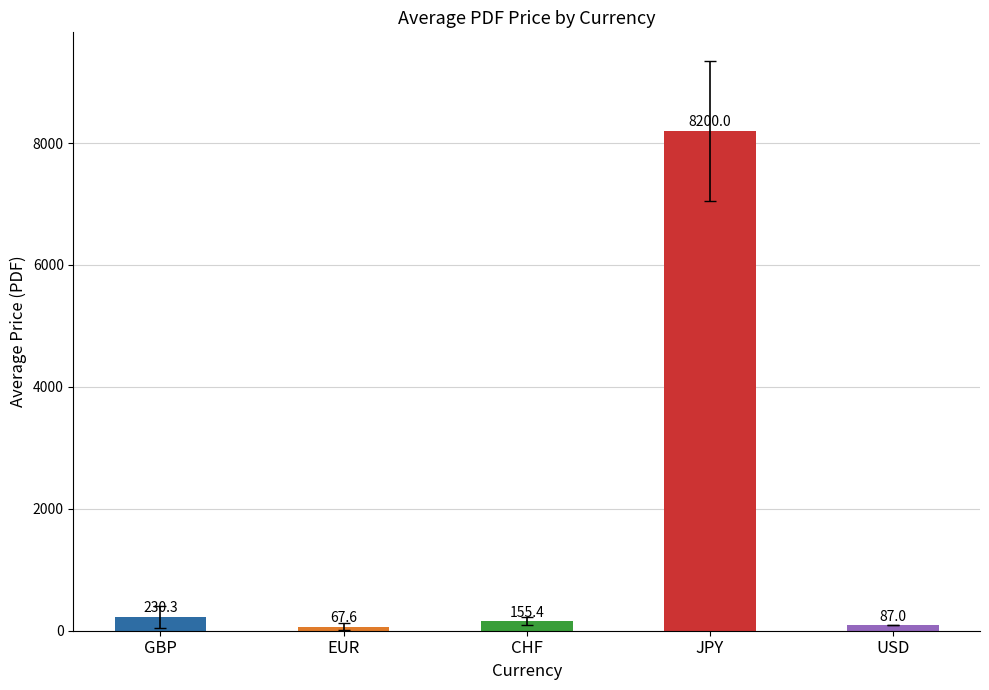

What is the ratio of the value at JPY to the value at USD?

94.3